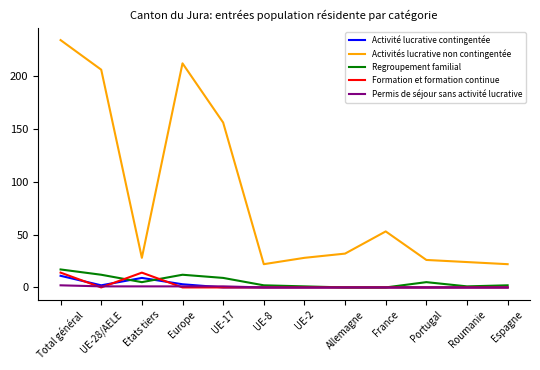

The value of Formation et formation continue at Roumanie is 9. True or false?

False